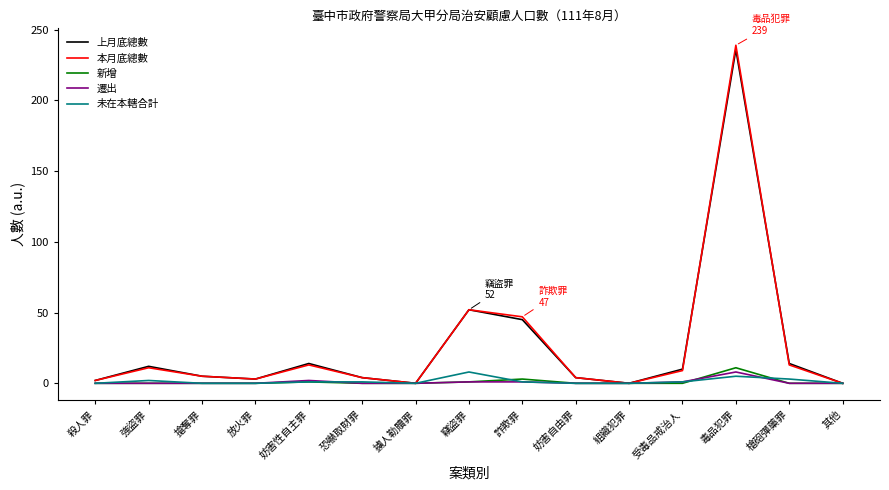

Which series has the largest range (max minus min)?

本月底總數